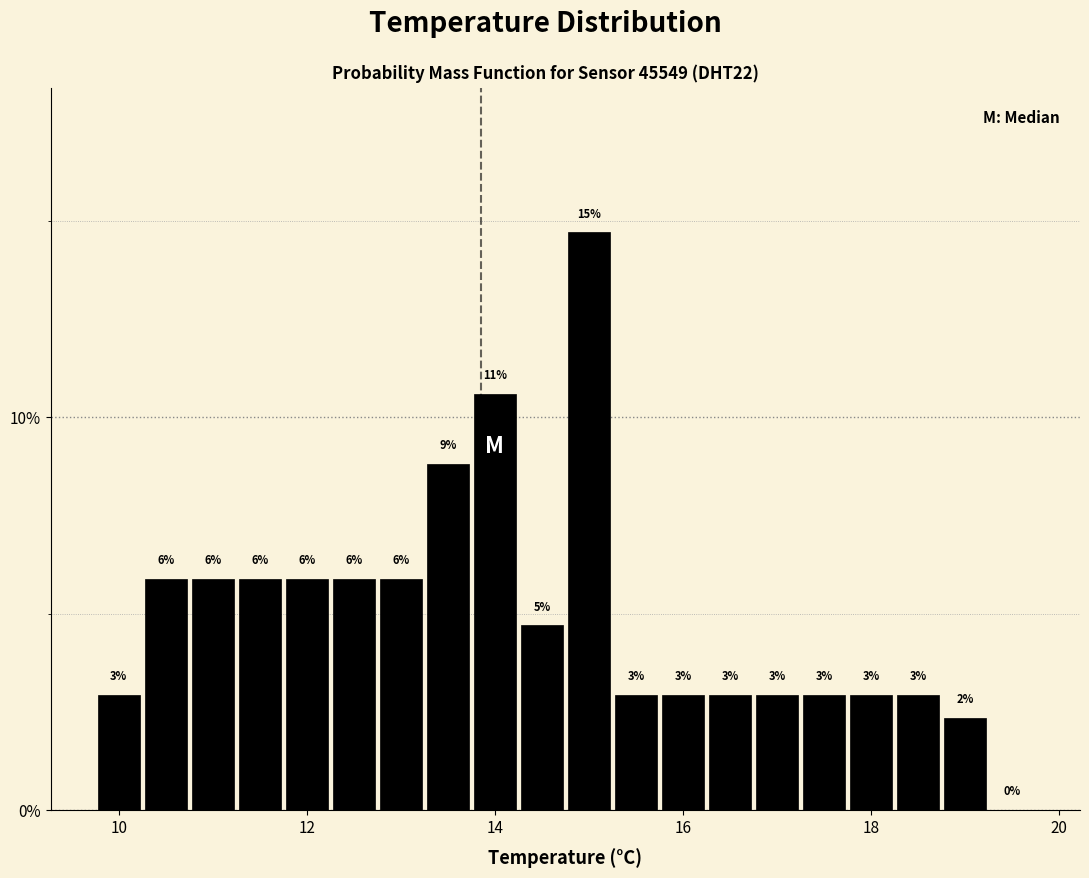

Read against the x-axis, roughly where is the centre of the tallest bar?

15.0